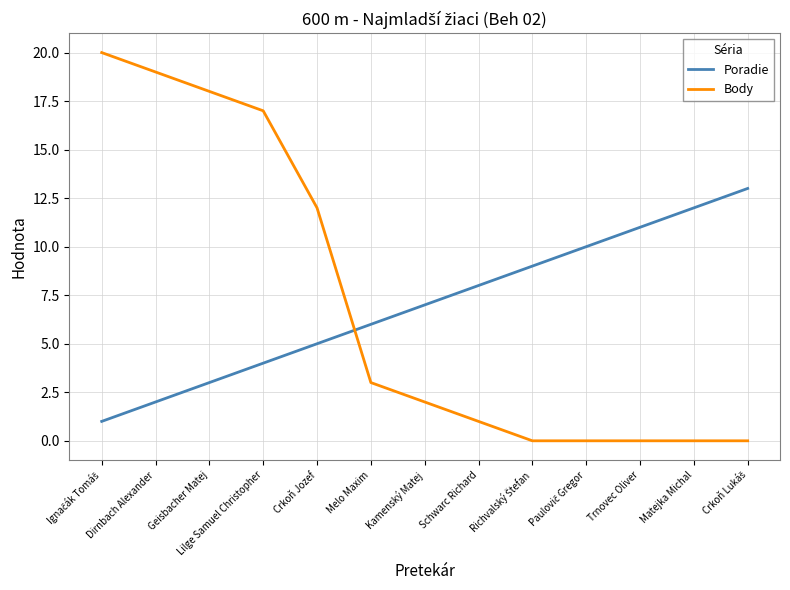

What is the sum of the Body values at Trnovec Oliver and Schwarc Richard?

1